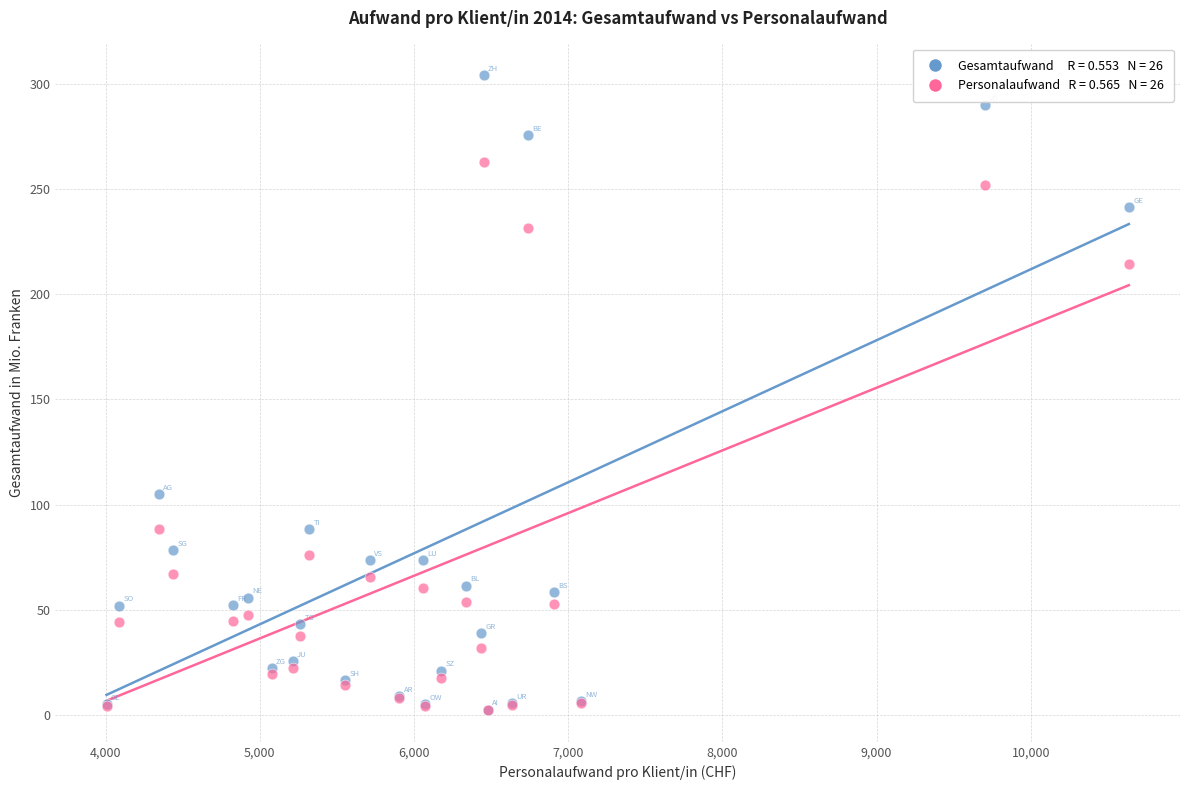

Across all series, what Y value is closest to 153?

104.9